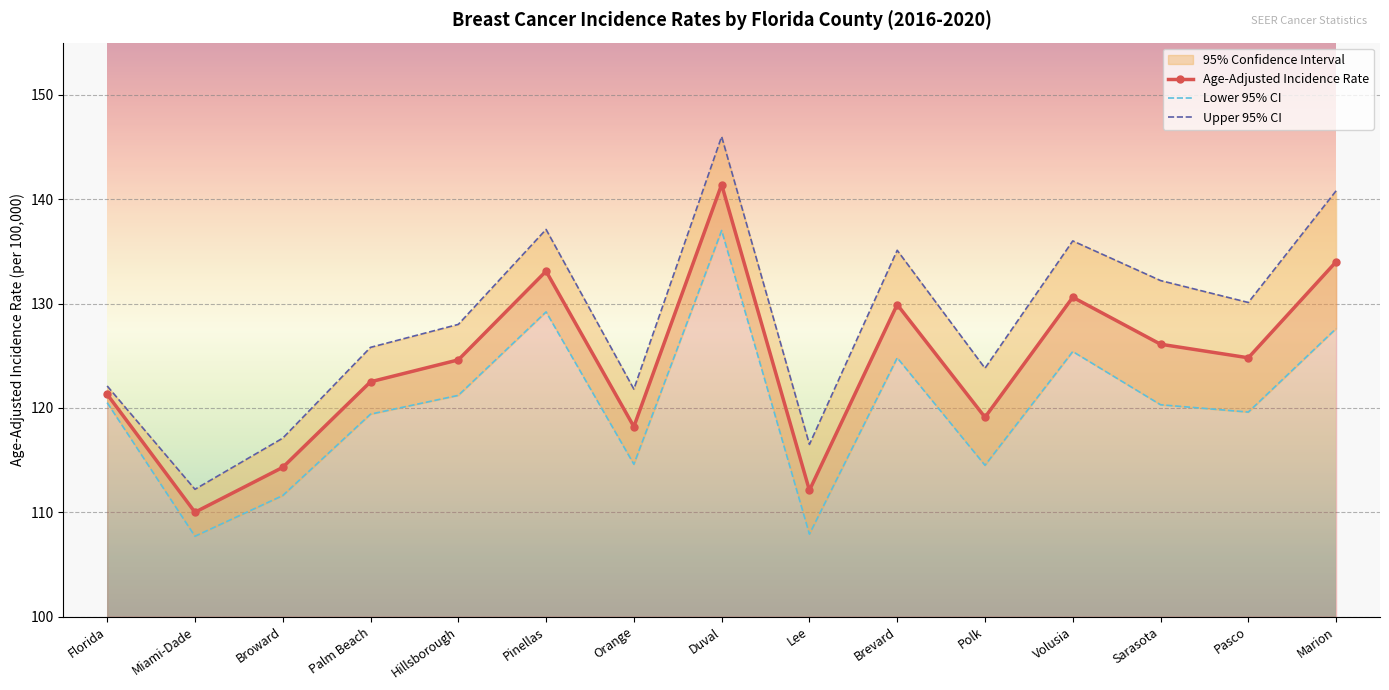

What is the sum of the Upper 95% CI values at Broward and Volusia?

253.1